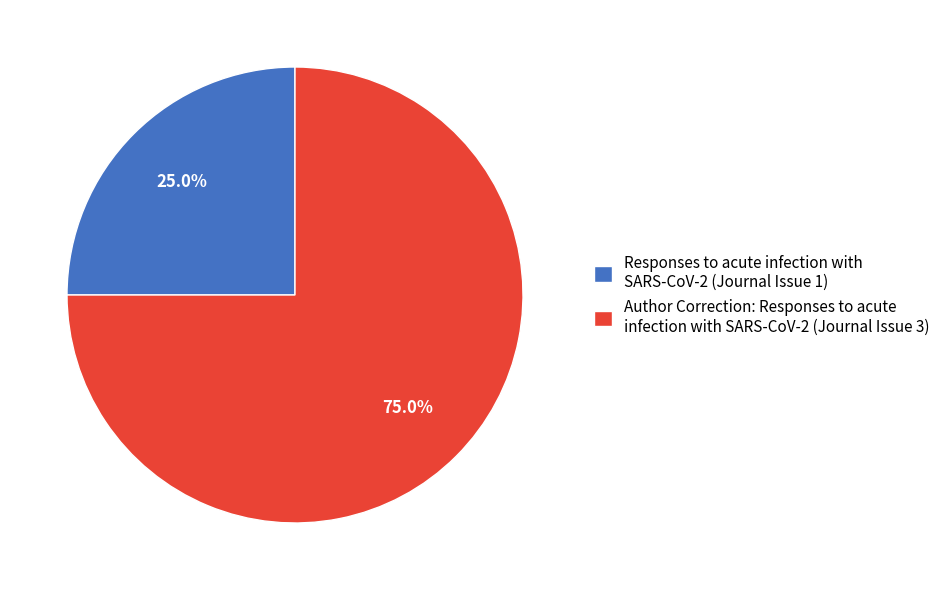

What is the majority slice?

Author Correction: Responses to acute infection with SARS-CoV-2